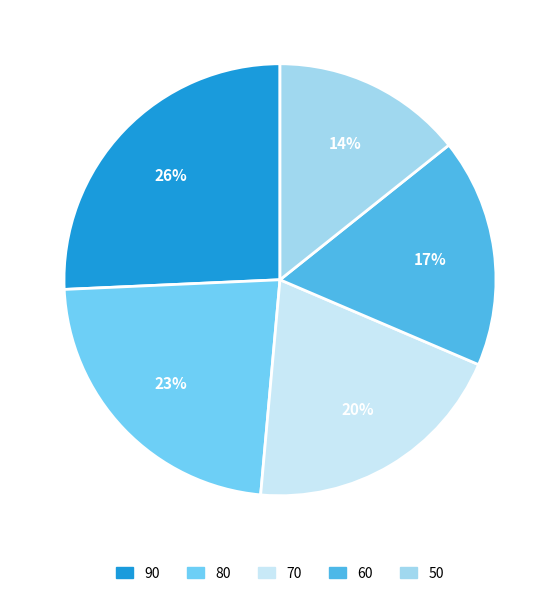

Do 90 and 60 together represent more than half of the pie?

No